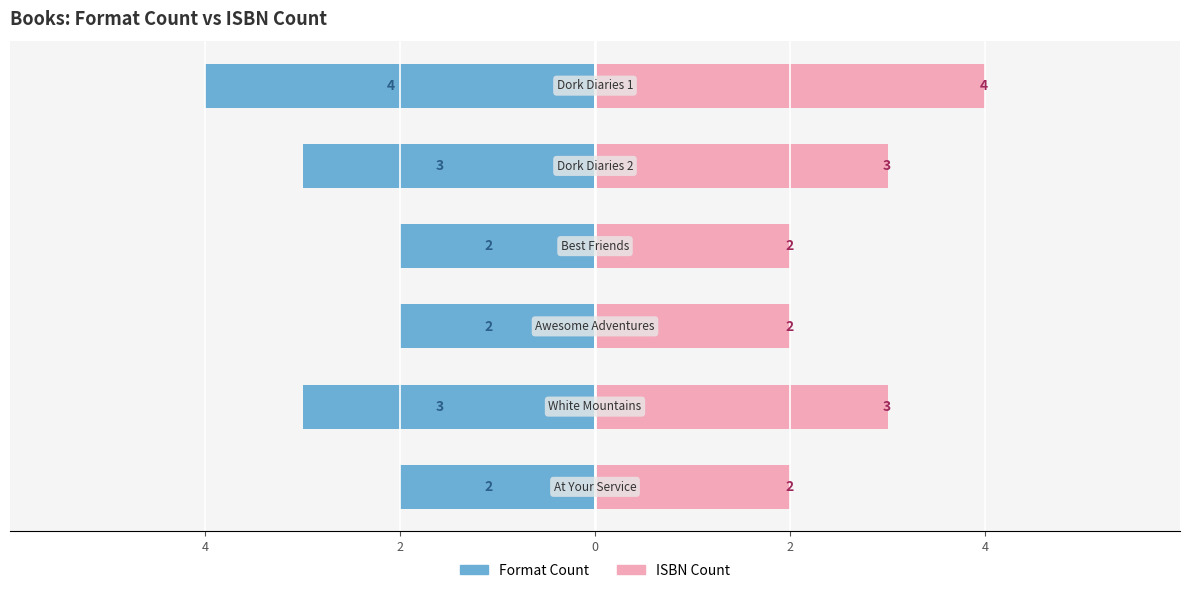

True or false: Format Count has a value of -2 at 2.

True